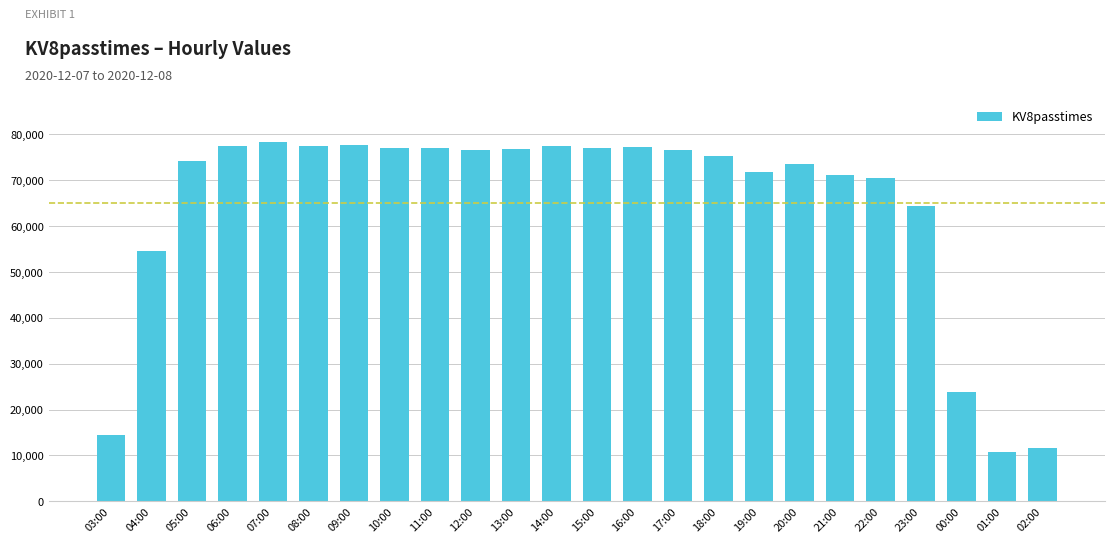

The value at 06:00 is 77367. True or false?

True